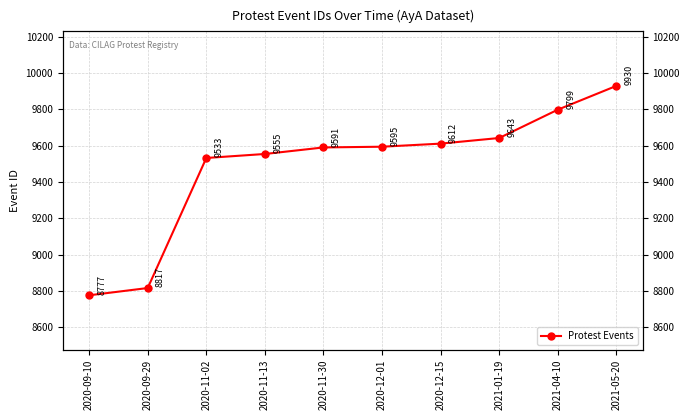

What is the sum of all values?

94852